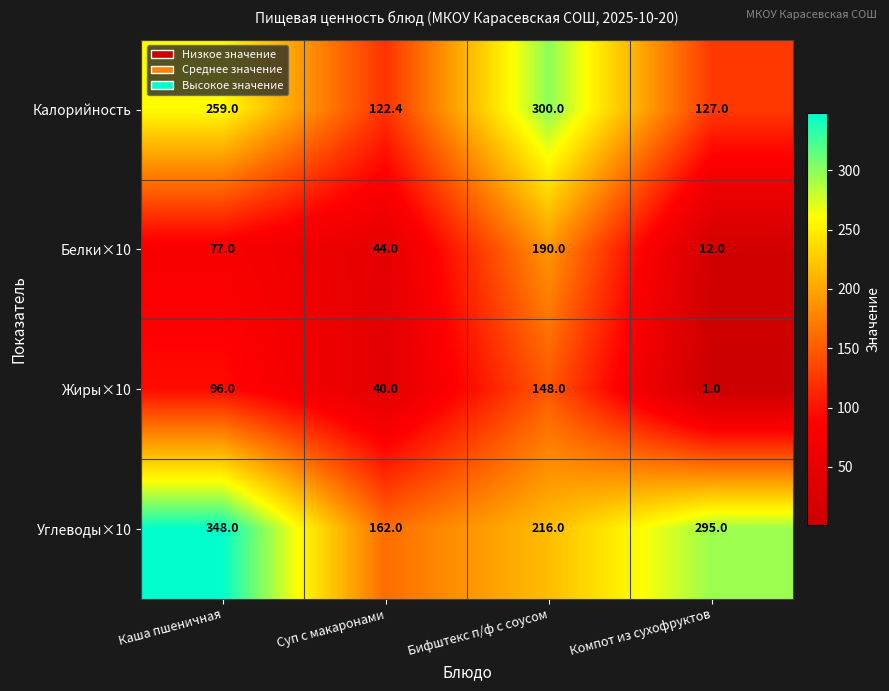

What is the difference between the maximum and minimum values in the Белки×10 series?

178.0